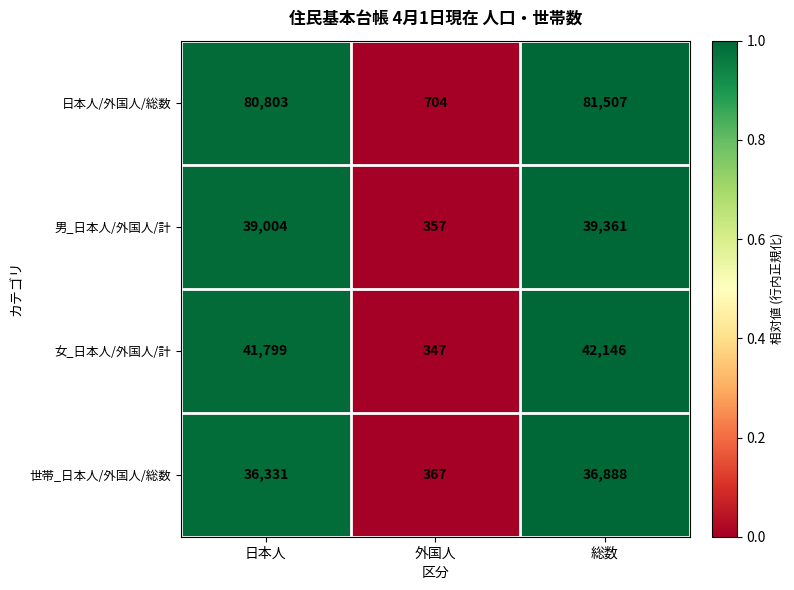

At which label is 世帯_日本人/外国人/総数 closest to 18627?

日本人